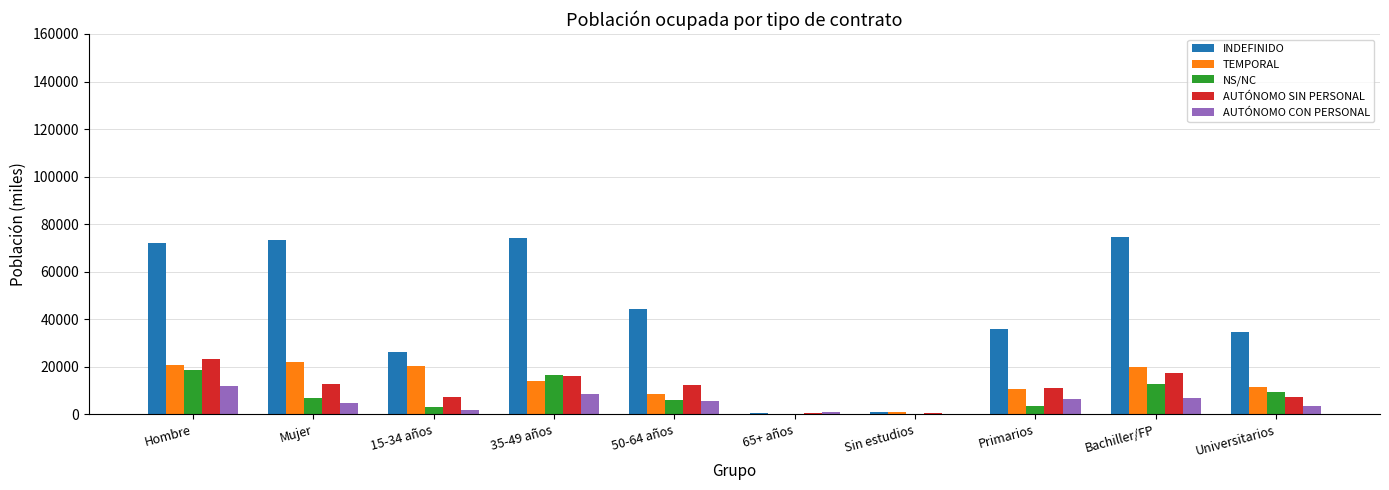

Which series has the largest total across all categories?

INDEFINIDO